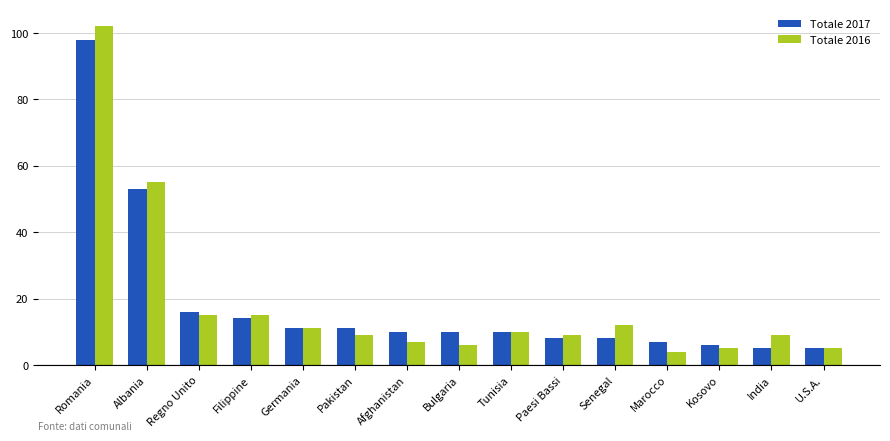

Reading left to right, transcribe all the data shown in this chart.

Totale 2017: Romania=98	Albania=53	Regno Unito=16	Filippine=14	Germania=11	Pakistan=11	Afghanistan=10	Bulgaria=10	Tunisia=10	Paesi Bassi=8	Senegal=8	Marocco=7	Kosovo=6	India=5	U.S.A.=5
Totale 2016: Romania=102	Albania=55	Regno Unito=15	Filippine=15	Germania=11	Pakistan=9	Afghanistan=7	Bulgaria=6	Tunisia=10	Paesi Bassi=9	Senegal=12	Marocco=4	Kosovo=5	India=9	U.S.A.=5